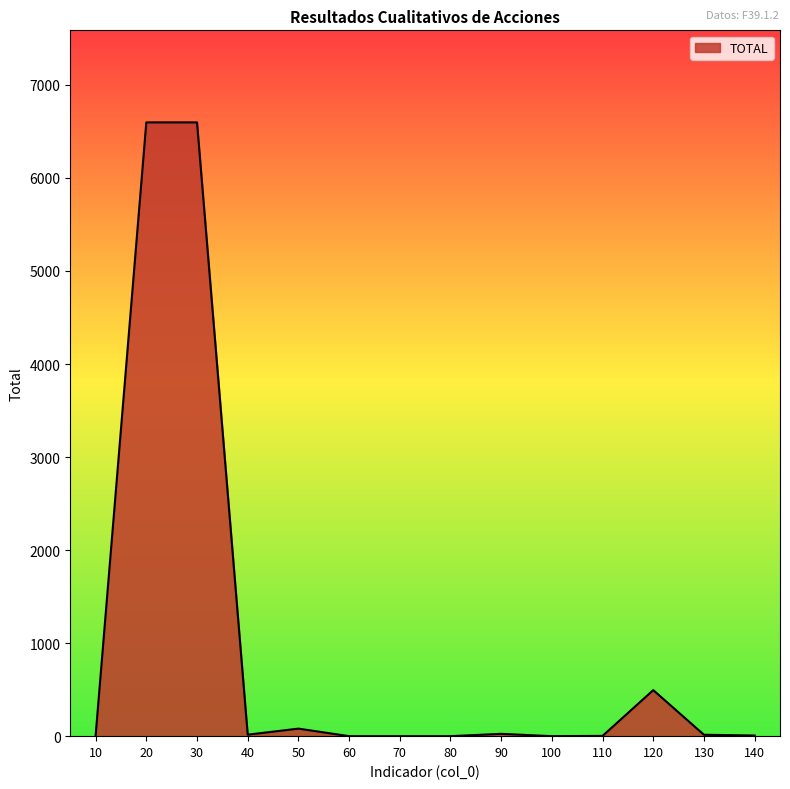

What value does the data have at 20, to the nearest 100?

6600